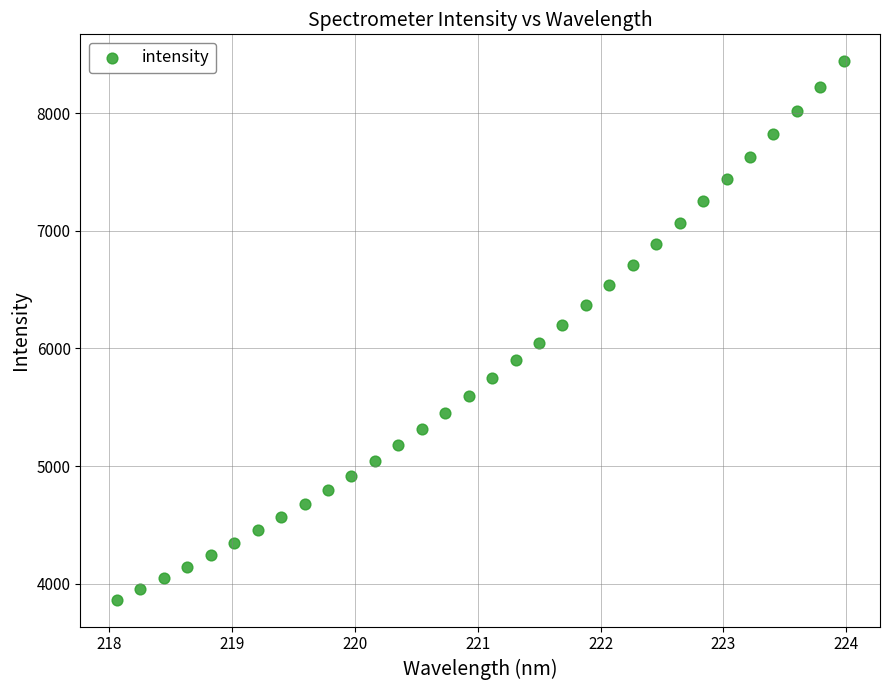

What is the range of X values (max minus min)?

5.9